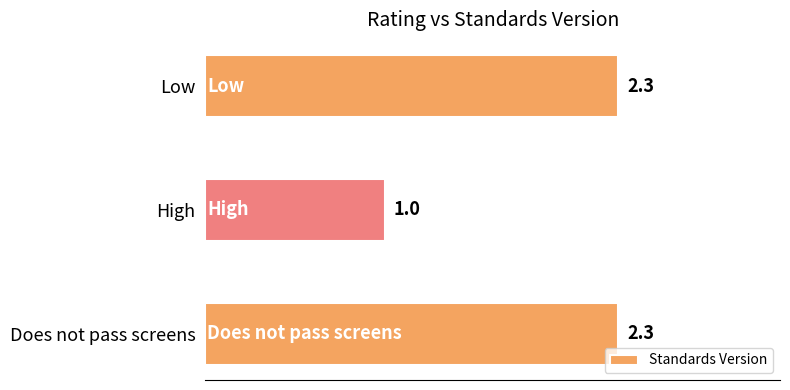

Reading top to bottom, transcribe all the data shown in this chart.

2.3	1.0	2.3